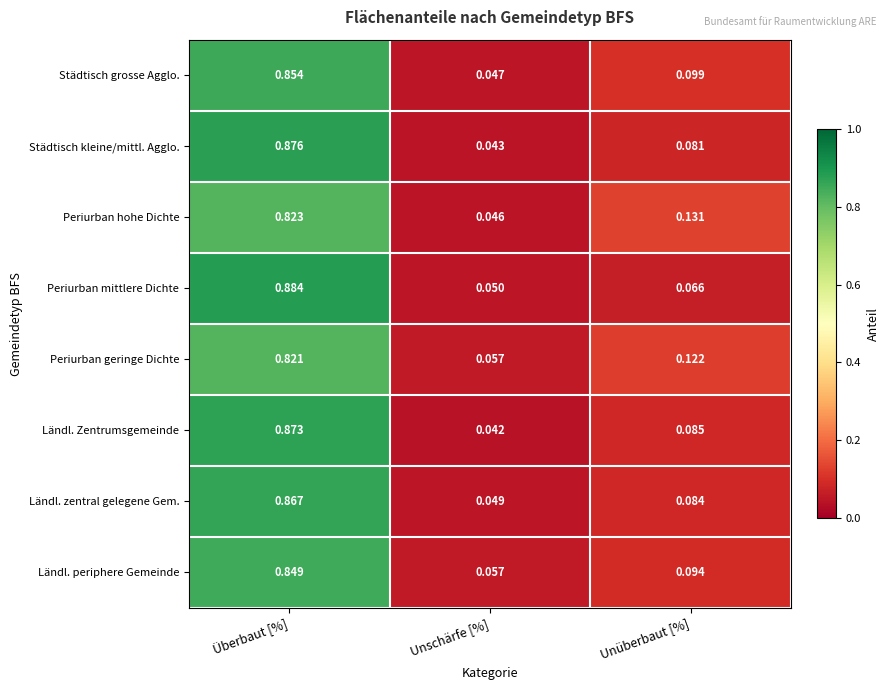

Rank the series at Unüberbaut [%] from lowest to highest value.

Periurban mittlere Dichte, Städtisch kleine/mittl. Agglo., Ländl. zentral gelegene Gem., Ländl. Zentrumsgemeinde, Ländl. periphere Gemeinde, Städtisch grosse Agglo., Periurban geringe Dichte, Periurban hohe Dichte